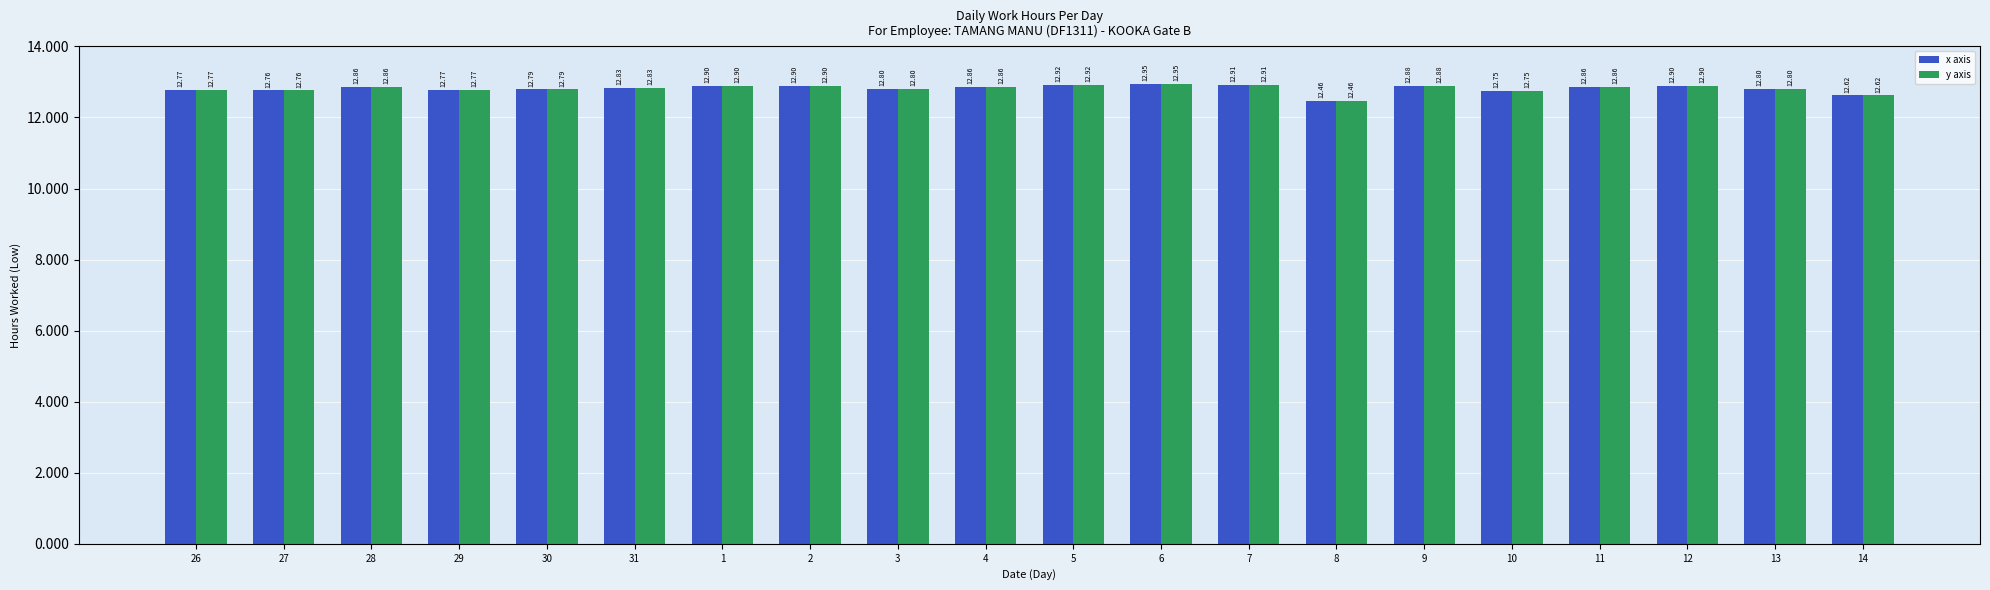

How many bars are there in total?

40